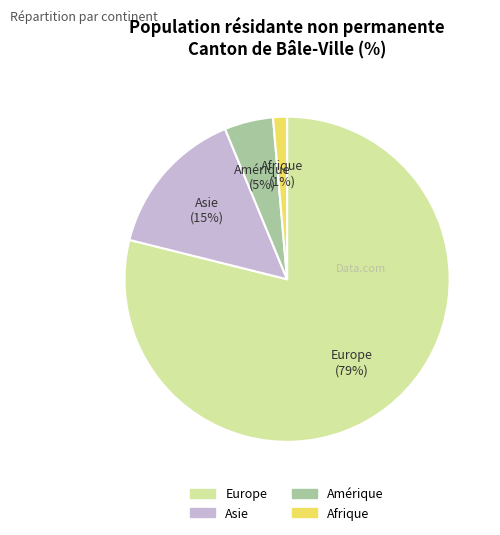

Count the number of slices in the pie.

4